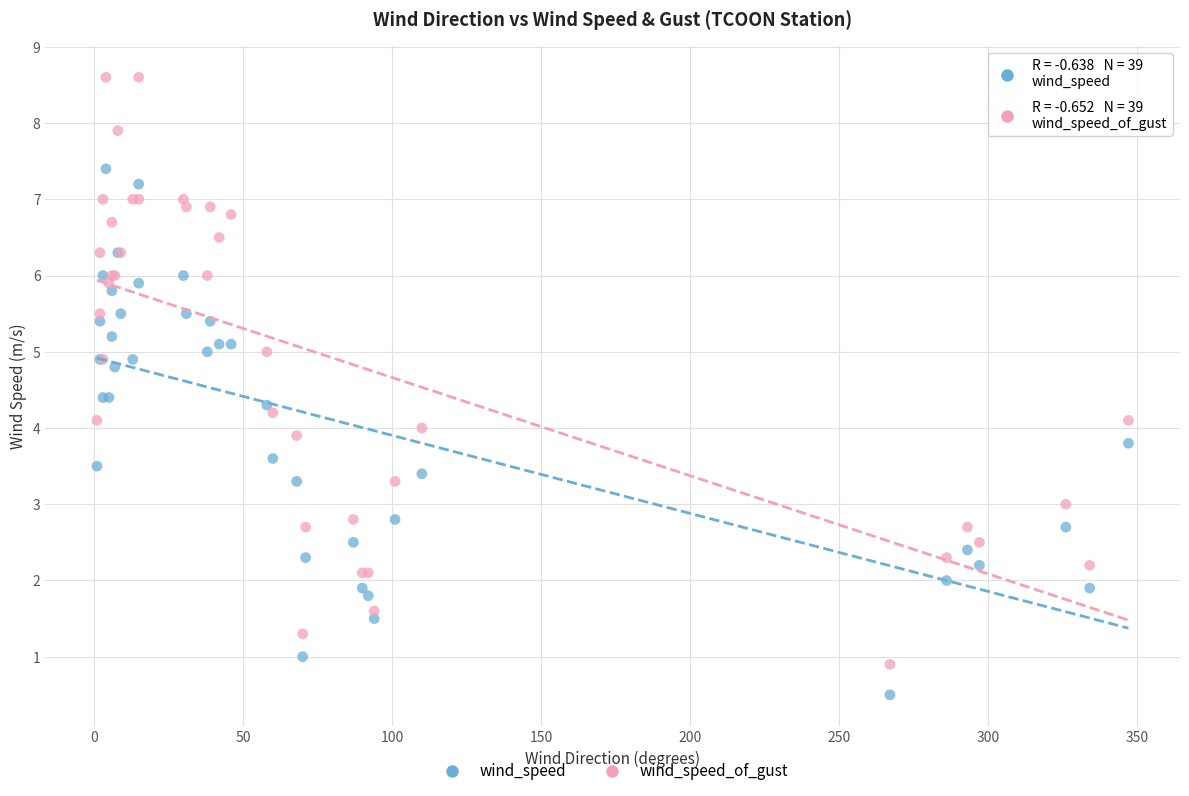

Which series has the largest Y range (max minus min)?

wind_speed_of_gust